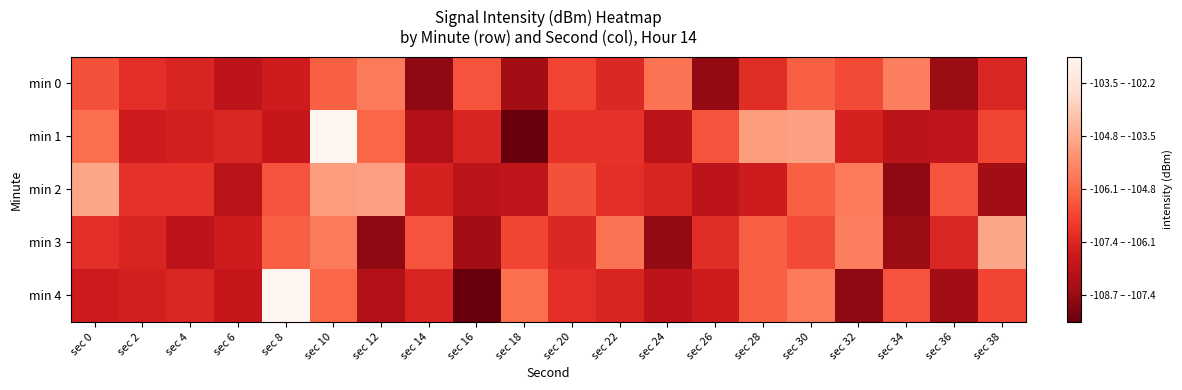

Reading right to left, what are all the values shown in this chart?

min 0: sec 38=-106.7	sec 36=-108.0	sec 34=-105.0	sec 32=-106.0	sec 30=-105.6	sec 28=-106.6	sec 26=-108.1	sec 24=-105.2	sec 22=-106.7	sec 20=-106.1	sec 18=-107.9	sec 16=-105.8	sec 14=-108.2	sec 12=-105.1	sec 10=-105.6	sec 8=-107.0	sec 6=-107.4	sec 4=-106.7	sec 2=-106.5	sec 0=-105.9
min 1: sec 38=-106.1	sec 36=-107.3	sec 34=-107.4	sec 32=-106.8	sec 30=-104.3	sec 28=-104.4	sec 26=-105.8	sec 24=-107.4	sec 22=-106.5	sec 20=-106.4	sec 18=-108.7	sec 16=-106.8	sec 14=-107.6	sec 12=-105.5	sec 10=-102.2	sec 8=-107.2	sec 6=-106.7	sec 4=-106.9	sec 2=-107.0	sec 0=-105.3
min 2: sec 38=-107.9	sec 36=-105.8	sec 34=-108.2	sec 32=-105.1	sec 30=-105.6	sec 28=-107.0	sec 26=-107.4	sec 24=-106.7	sec 22=-106.5	sec 20=-105.9	sec 18=-107.3	sec 16=-107.4	sec 14=-106.8	sec 12=-104.3	sec 10=-104.4	sec 8=-105.8	sec 6=-107.4	sec 4=-106.5	sec 2=-106.4	sec 0=-104.2
min 3: sec 38=-104.2	sec 36=-106.7	sec 34=-108.0	sec 32=-105.0	sec 30=-106.0	sec 28=-105.6	sec 26=-106.6	sec 24=-108.1	sec 22=-105.2	sec 20=-106.7	sec 18=-106.1	sec 16=-107.9	sec 14=-105.8	sec 12=-108.2	sec 10=-105.1	sec 8=-105.6	sec 6=-107.0	sec 4=-107.4	sec 2=-106.7	sec 0=-106.5
min 4: sec 38=-106.1	sec 36=-107.9	sec 34=-105.8	sec 32=-108.2	sec 30=-105.1	sec 28=-105.6	sec 26=-107.0	sec 24=-107.4	sec 22=-106.7	sec 20=-106.5	sec 18=-105.3	sec 16=-108.7	sec 14=-106.8	sec 12=-107.6	sec 10=-105.5	sec 8=-102.2	sec 6=-107.2	sec 4=-106.7	sec 2=-106.9	sec 0=-107.0